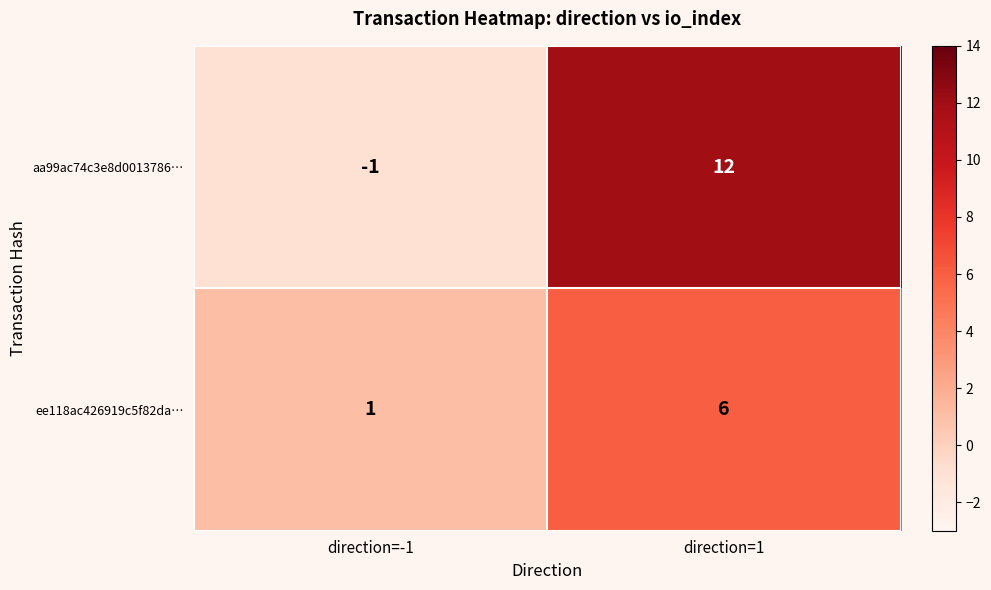

The value of aa99ac74c3e8d0013786… at direction=1 is 12. True or false?

True